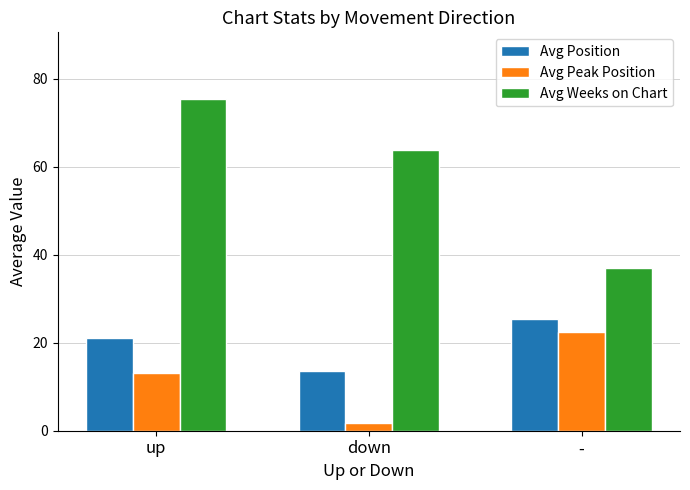

At which label does Avg Peak Position first exceed 13?

up